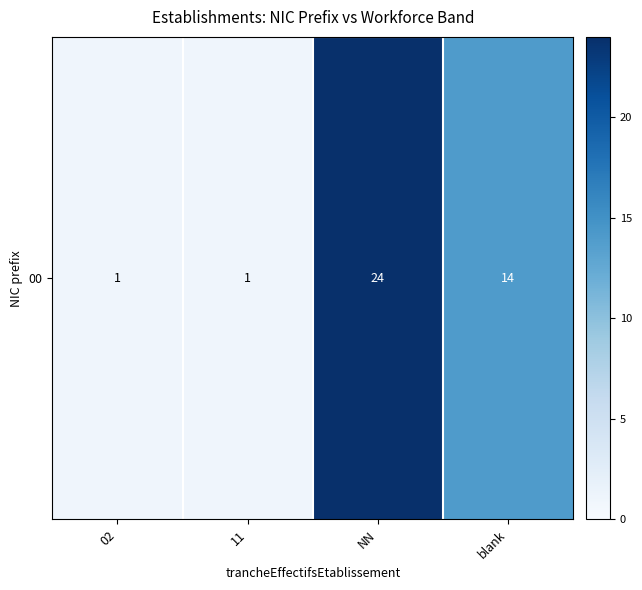

List the labels in order of value, largest first.

NN, blank, 02, 11